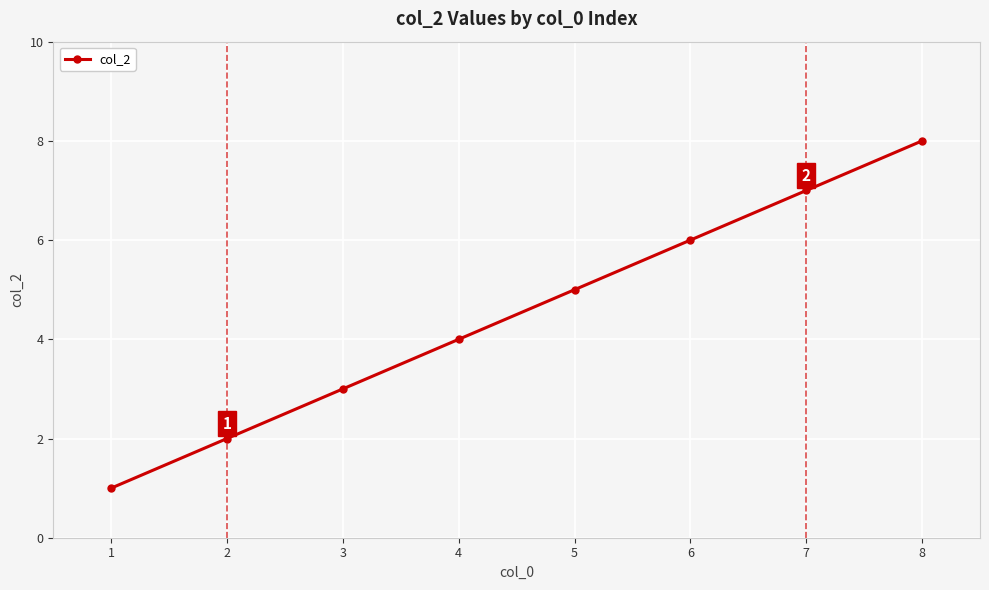

True or false: the data shows 3 at 4.

False